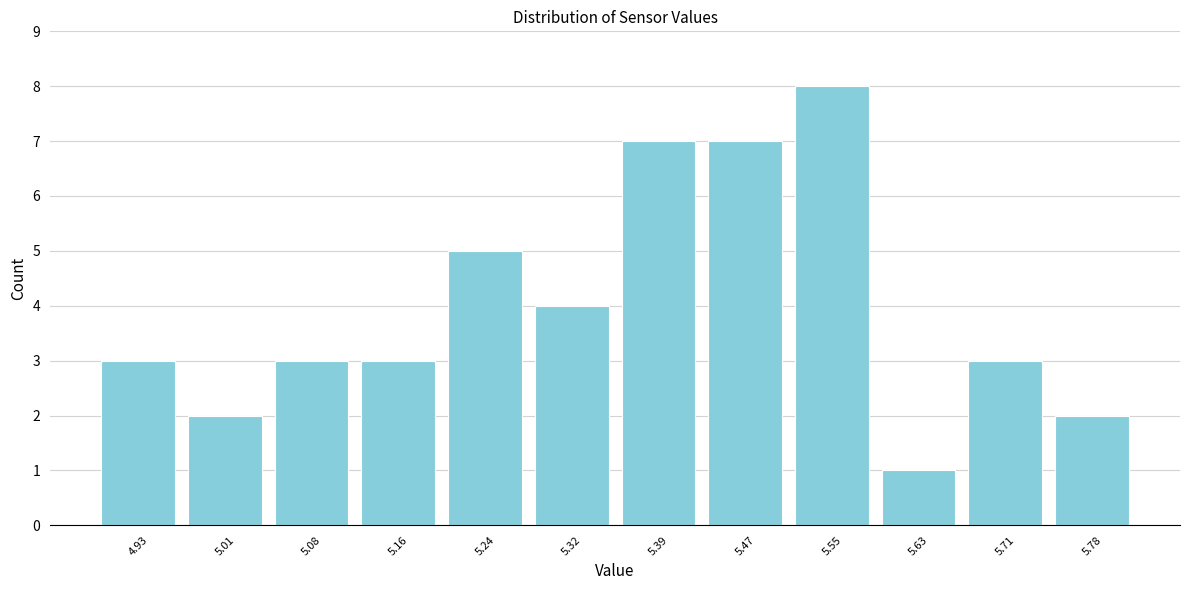

Reading left to right, what are all the values shown in this chart?

3	2	3	3	5	4	7	7	8	1	3	2